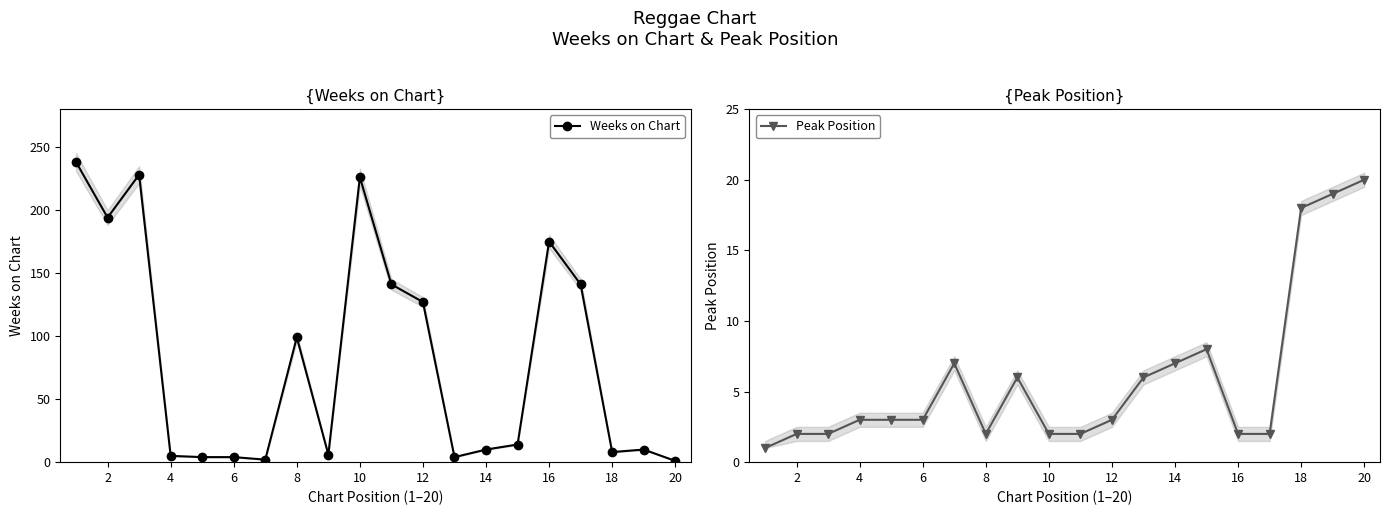

The Weeks on Chart series shows 295 at 16. True or false?

False